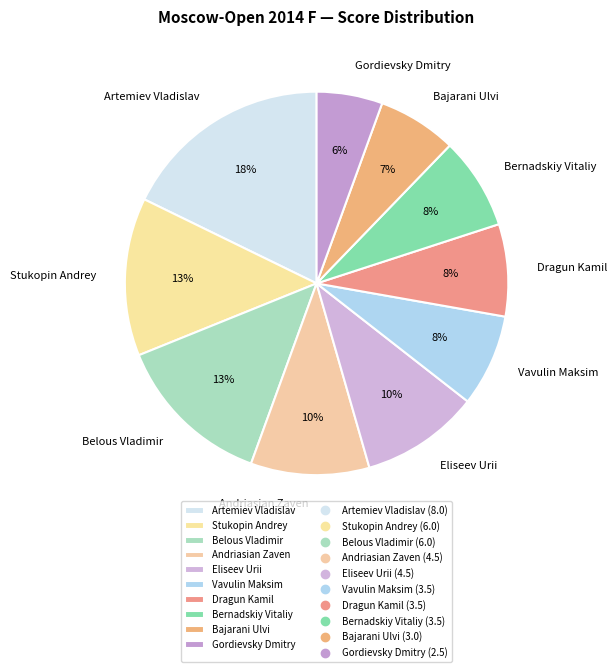

To the nearest percent, what percentage of the pie is Stukopin Andrey?

13%